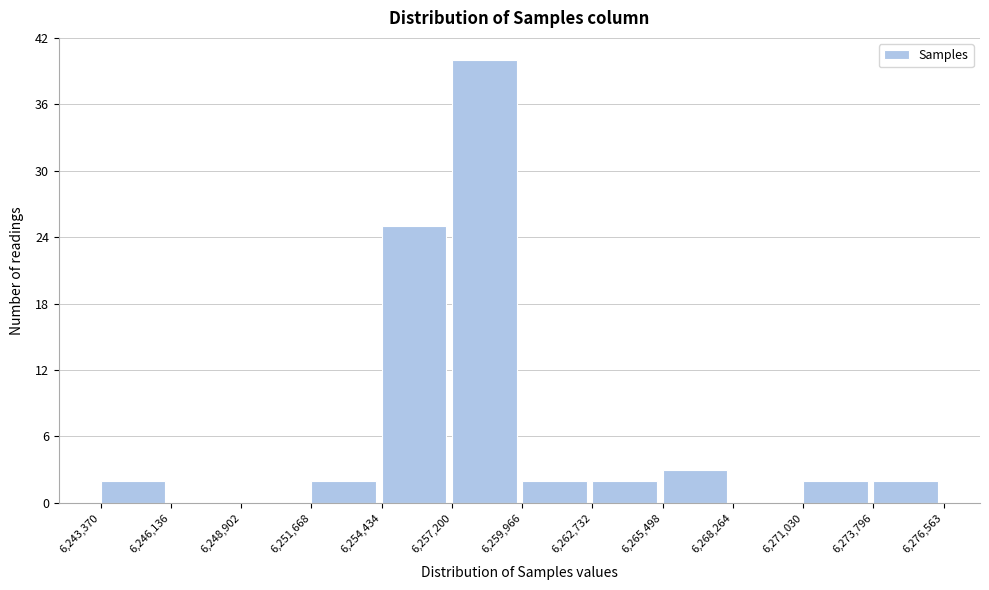

Reading left to right, list every bar in this chart as the range it spans on the x-axis followed by its height. The values are not printed on the chart, so give them approximately, as read against the axis.

6,243,370 to 6,246,136: 2
6,246,136 to 6,248,902: 0
6,248,902 to 6,251,668: 0
6,251,668 to 6,254,434: 2
6,254,434 to 6,257,200: 25
6,257,200 to 6,259,966: 40
6,259,966 to 6,262,732: 2
6,262,732 to 6,265,498: 2
6,265,498 to 6,268,264: 3
6,268,264 to 6,271,030: 0
6,271,030 to 6,273,796: 2
6,273,796 to 6,276,563: 2